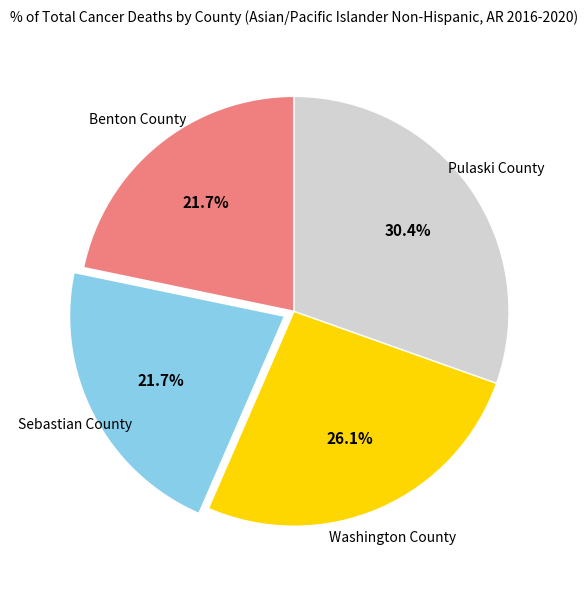

Does any single category account for the majority?

No